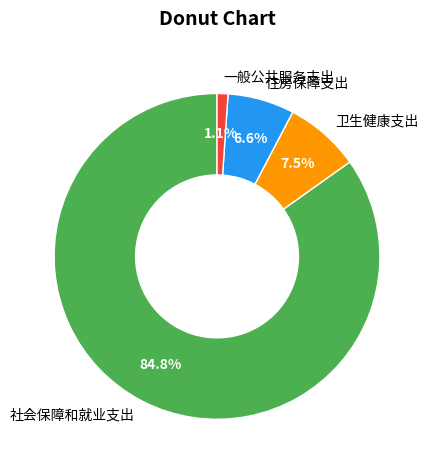

Which category has the smallest portion of the pie?

一般公共服务支出